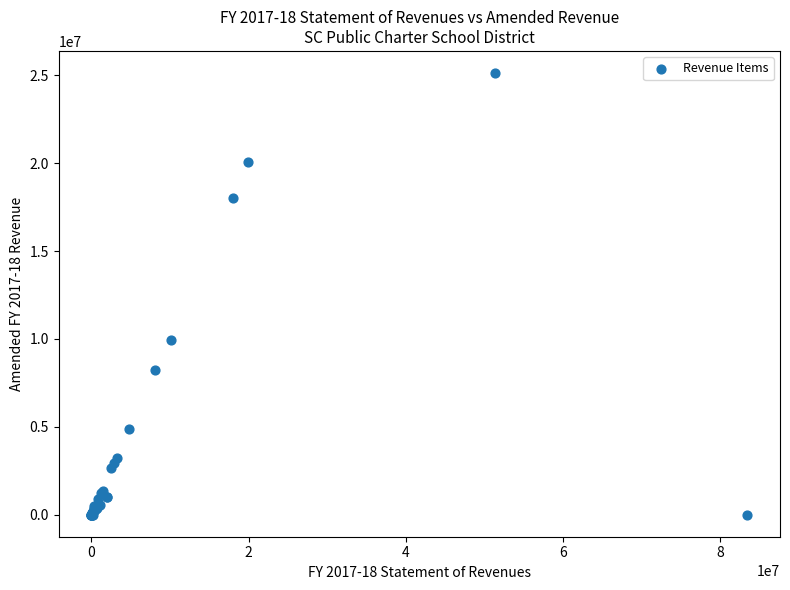

What Y value in the scatter plot is closest to 12564272?

9947229